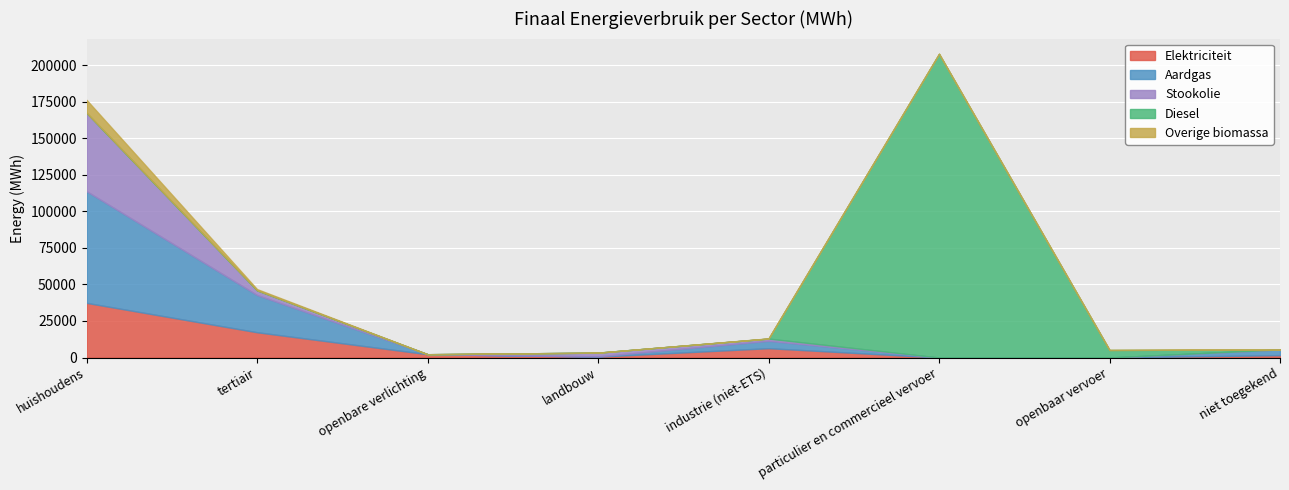

Is it true that Diesel equals 64203.0 at niet toegekend?

False